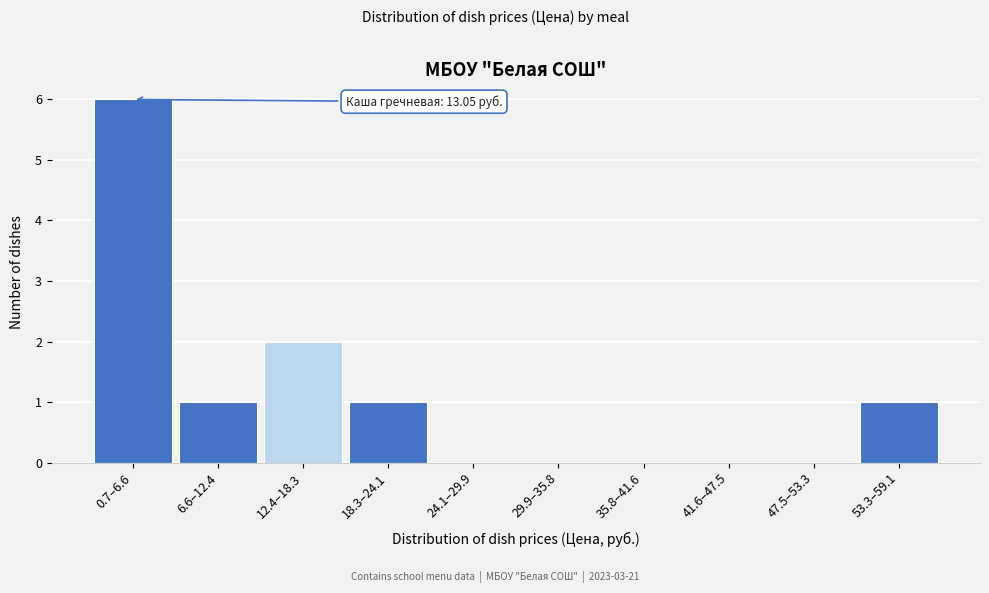

Reading left to right, extract all data points from this chart.

0.7–6.6=6	6.6–12.4=1	12.4–18.3=2	18.3–24.1=1	24.1–29.9=0	29.9–35.8=0	35.8–41.6=0	41.6–47.5=0	47.5–53.3=0	53.3–59.1=1